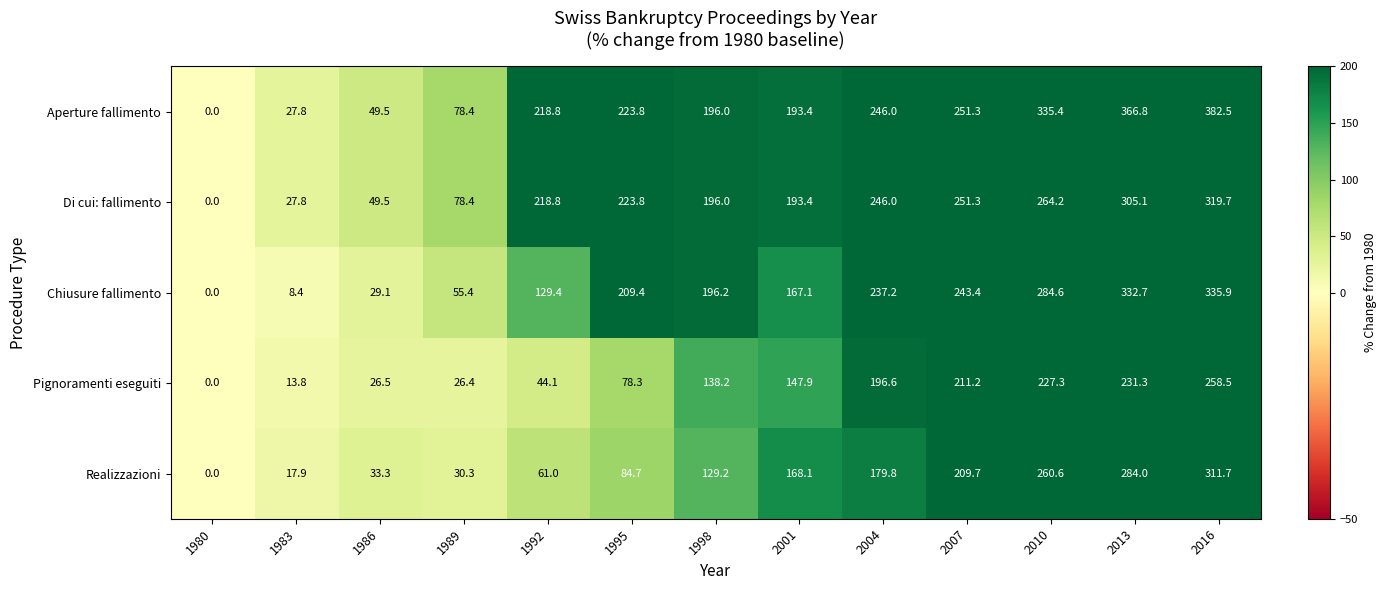

At 2016, list the series in order from largest to smallest.

Aperture fallimento, Chiusure fallimento, Di cui: fallimento, Realizzazioni, Pignoramenti eseguiti